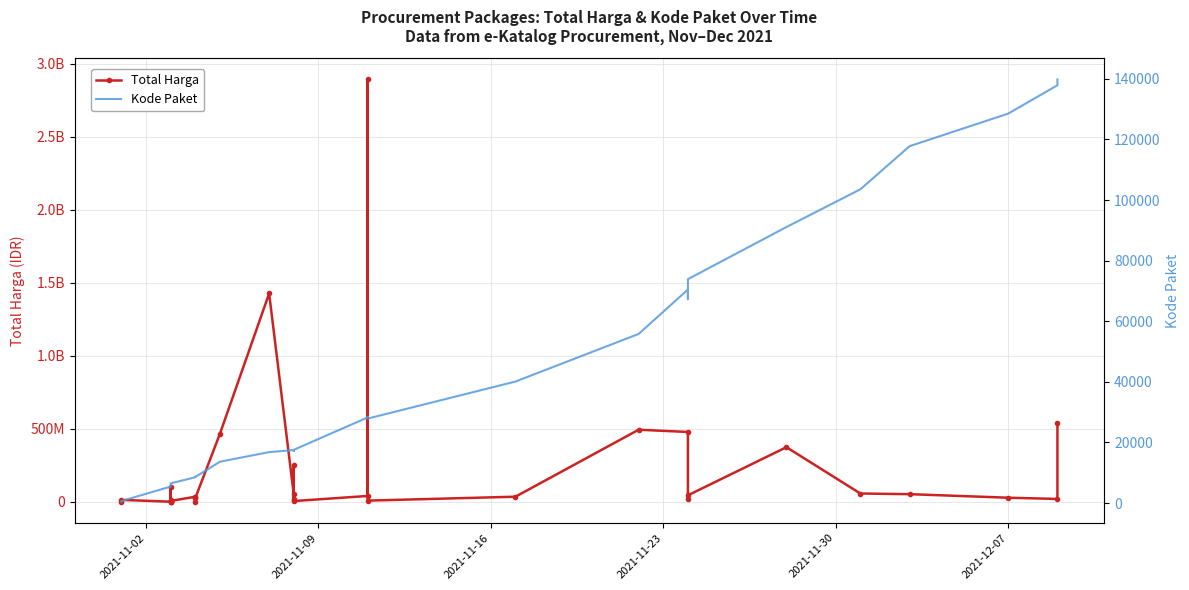

True or false: Kode Paket and Total Harga intersect in this chart.

False